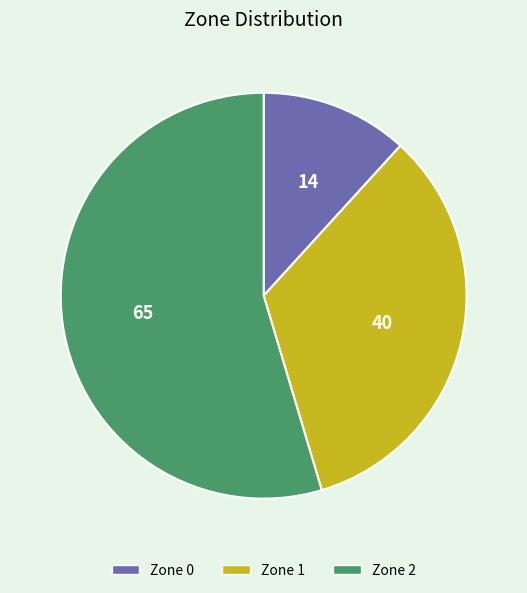

Is there any slice that represents more than half of the pie?

Yes